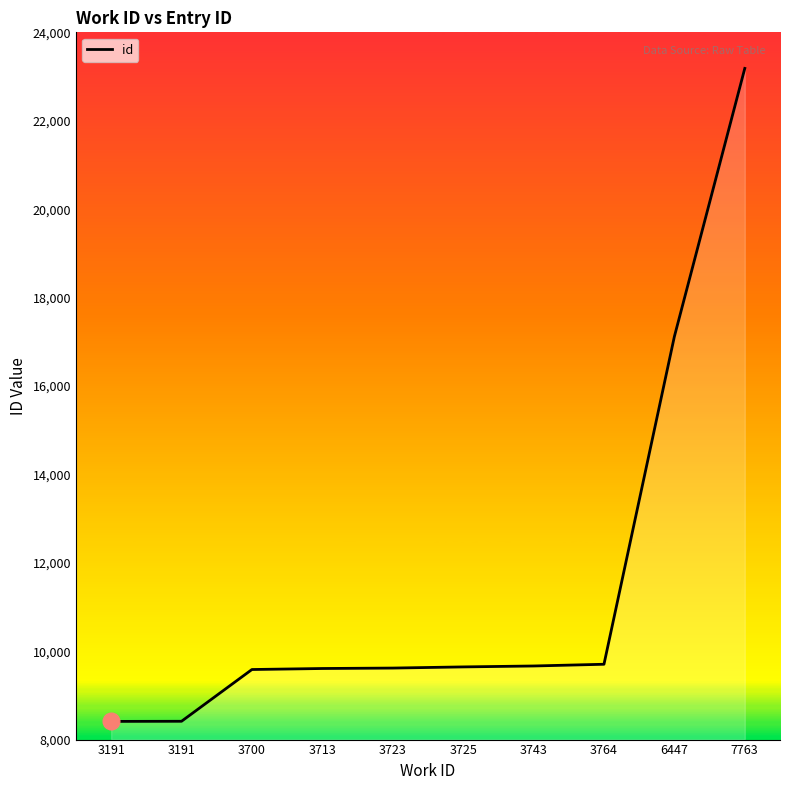

How many lines are shown in the chart?

1